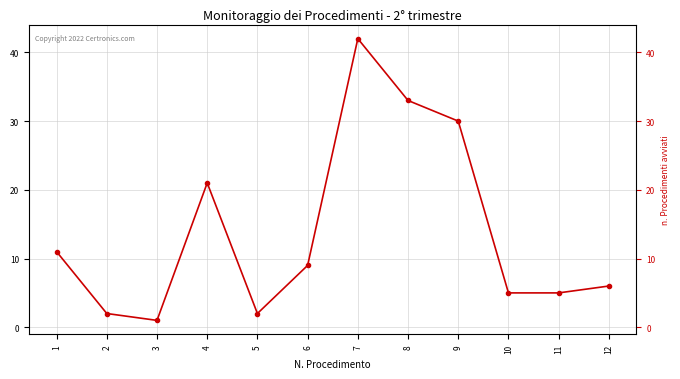

What is the sum of all values?

167